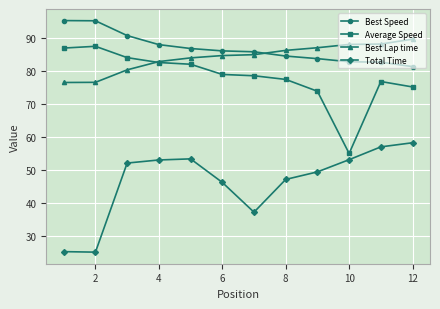

True or false: Best Speed and Best Lap time intersect in this chart.

True